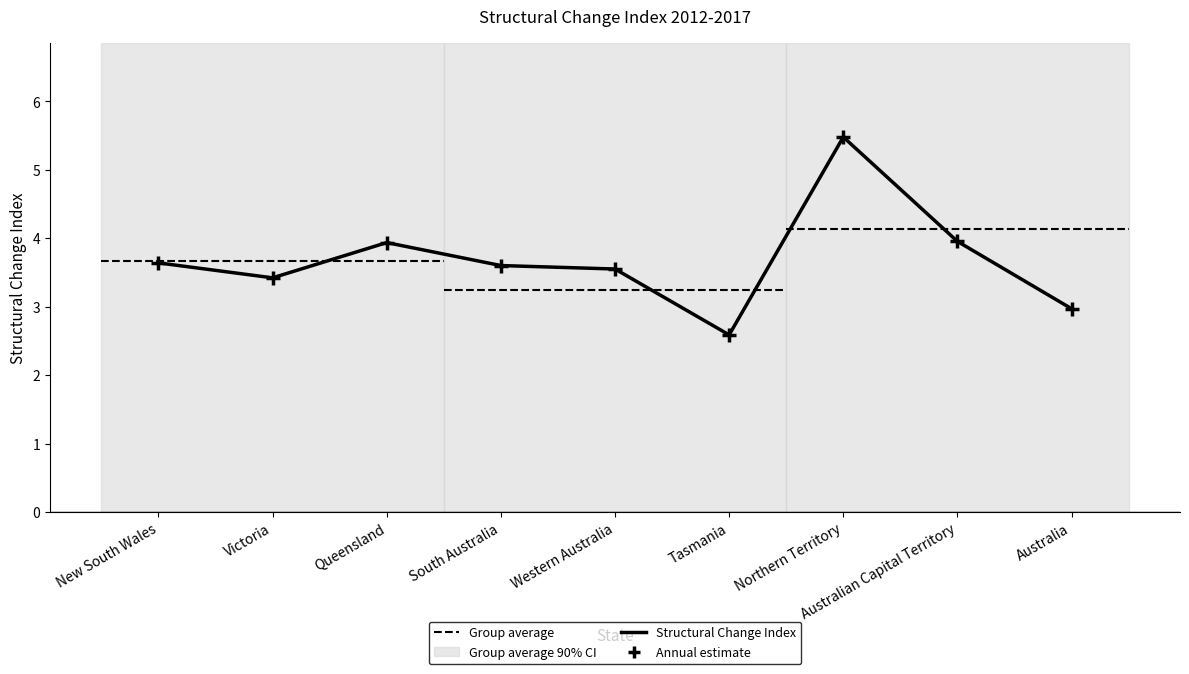

What is the difference between the maximum and minimum values in the Annual estimate series?

2.9